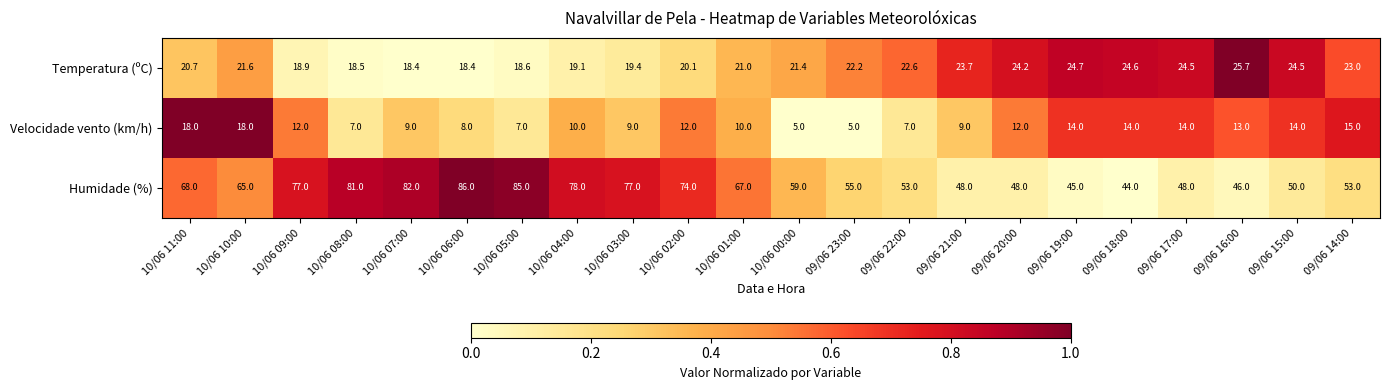

The value of Humidade (%) at 10/06 10:00 is 87.9. True or false?

False